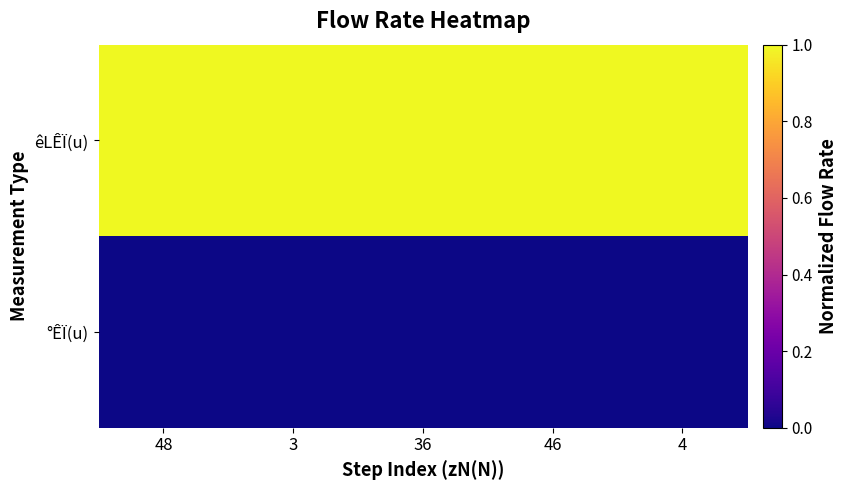

List the series in order of their overall mean, lowest first.

°ÊÏ(u), êLÊÏ(u)